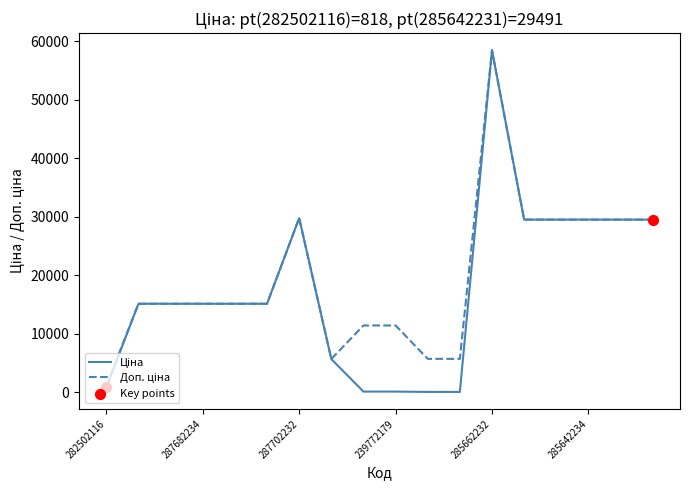

At how many categories does at least one series exceed 11745?

12